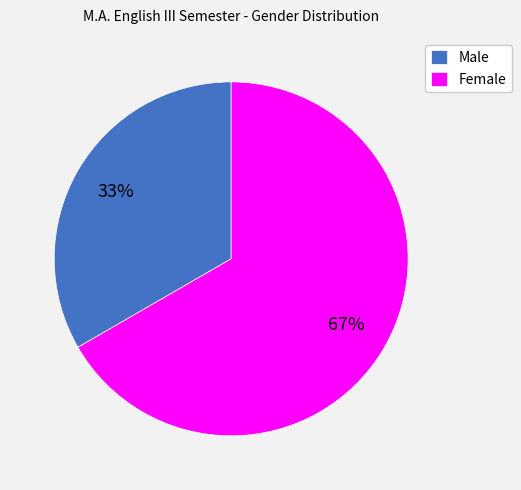

Does any single category account for the majority?

Yes